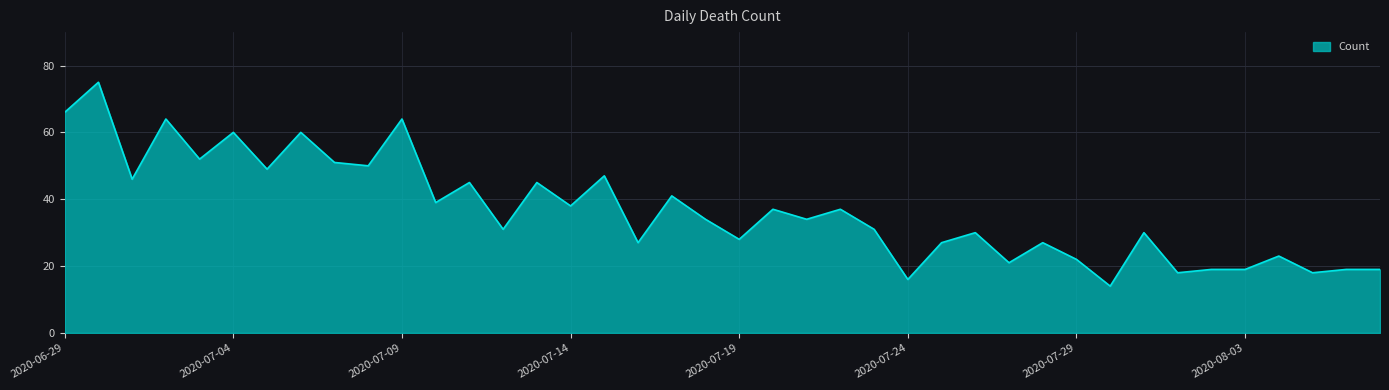

What is the average value?

37